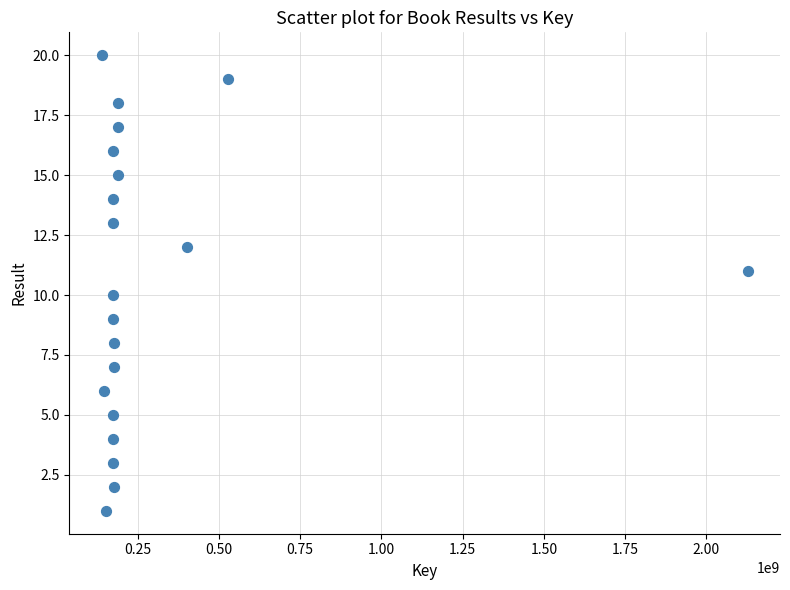

What is the range of X values (max minus min)?

1988410968